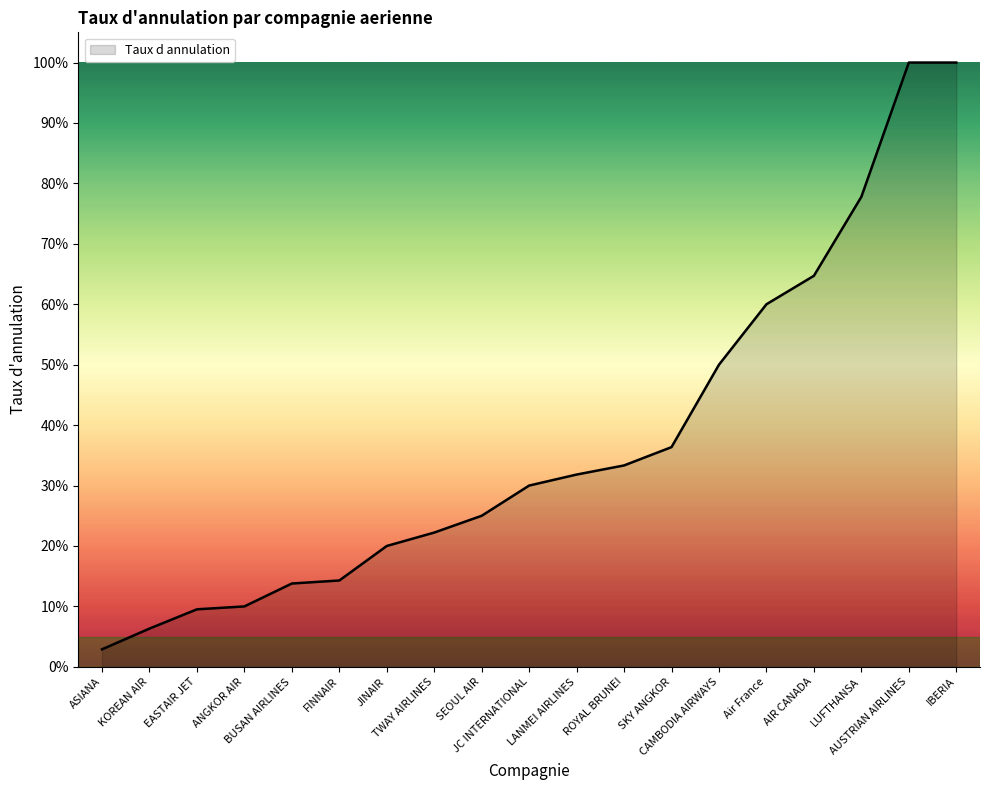

Between LUFTHANSA and FINNAIR, which is larger?

LUFTHANSA